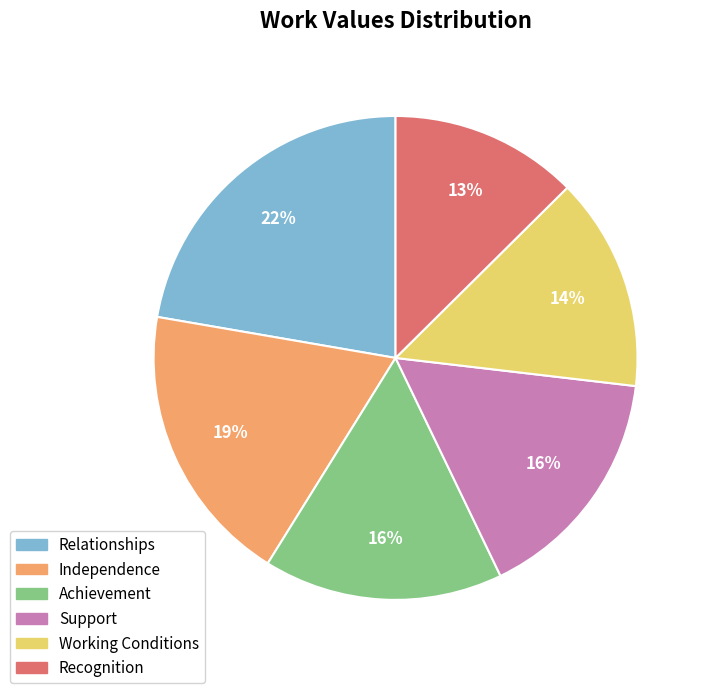

To the nearest percent, what is the difference between the Independence and Support slice percentages?

3%